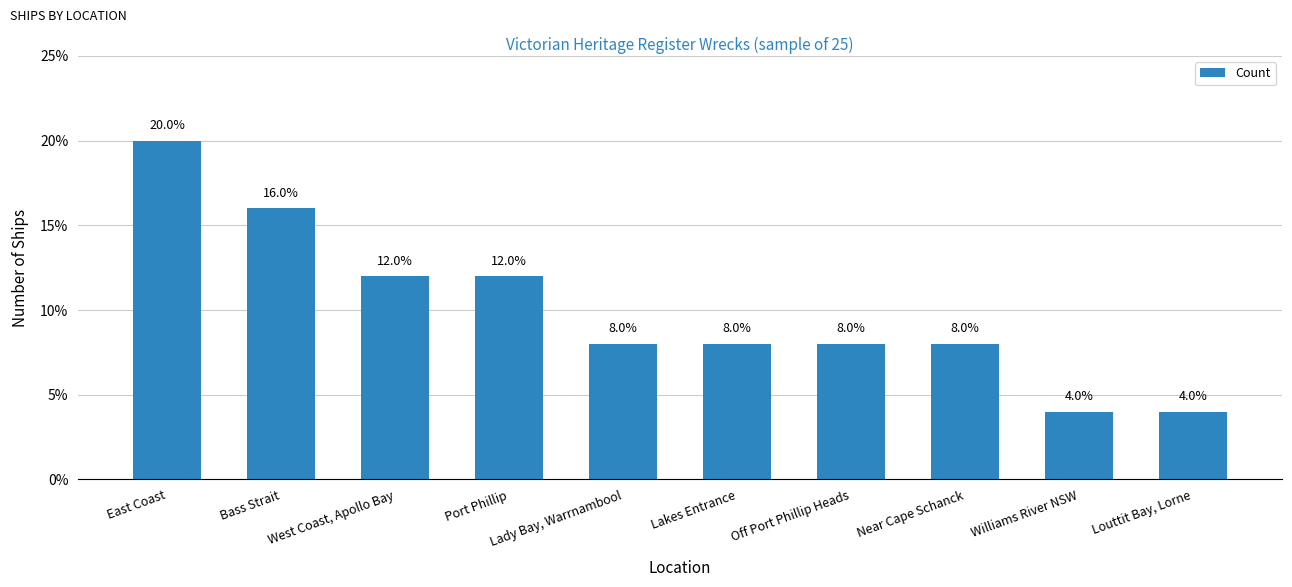

What is the smallest value displayed?

4